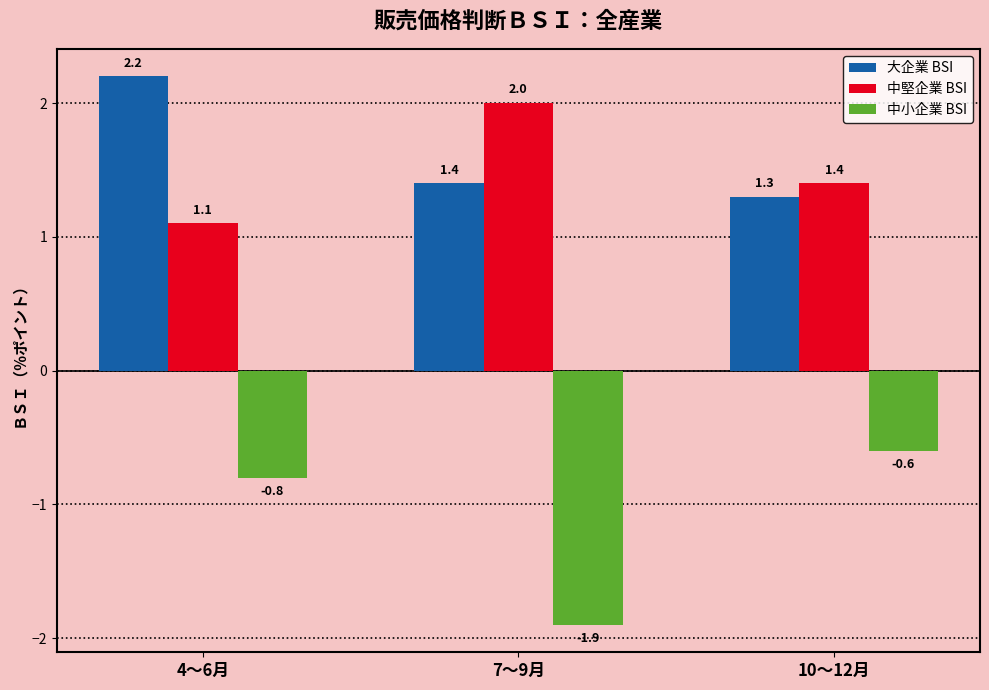

Reading left to right, transcribe all the data shown in this chart.

大企業 BSI: 4～6月=2.2	7～9月=1.4	10～12月=1.3
中堅企業 BSI: 4～6月=1.1	7～9月=2.0	10～12月=1.4
中小企業 BSI: 4～6月=-0.8	7～9月=-1.9	10～12月=-0.6